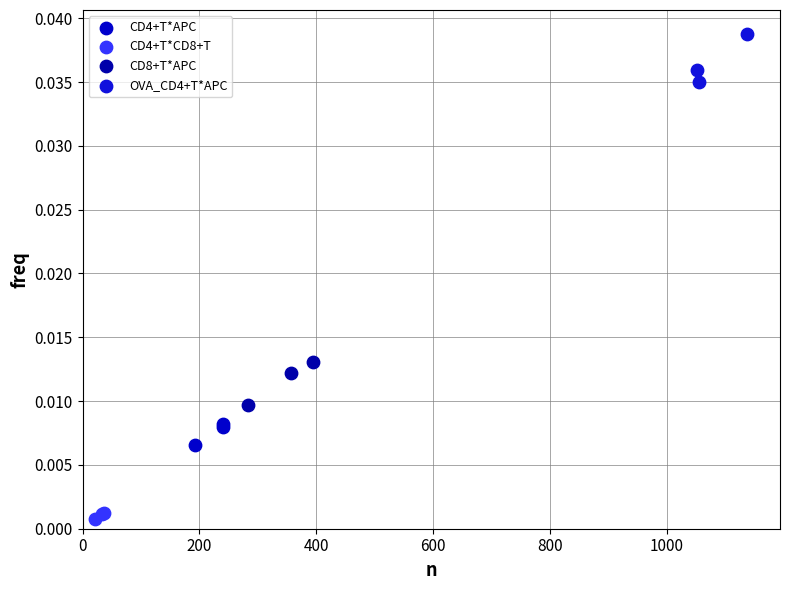

What are all the series names shown in the legend?

CD4+T*APC, CD4+T*CD8+T, CD8+T*APC, OVA_CD4+T*APC